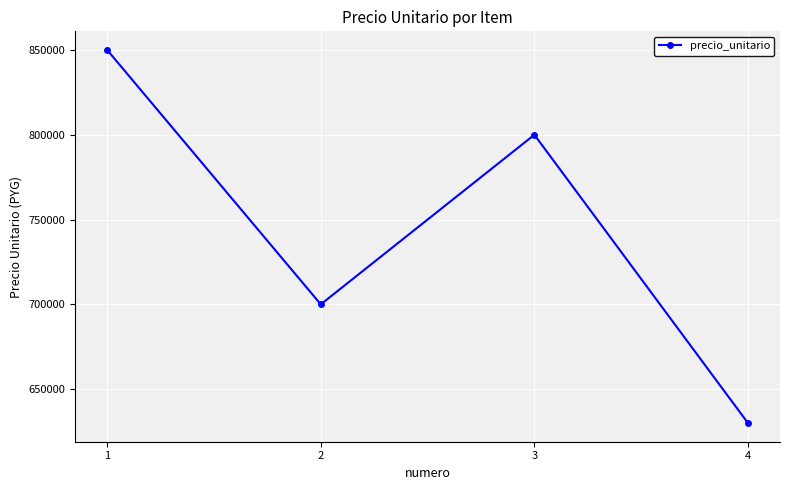

Count the number of categories in the chart.

4